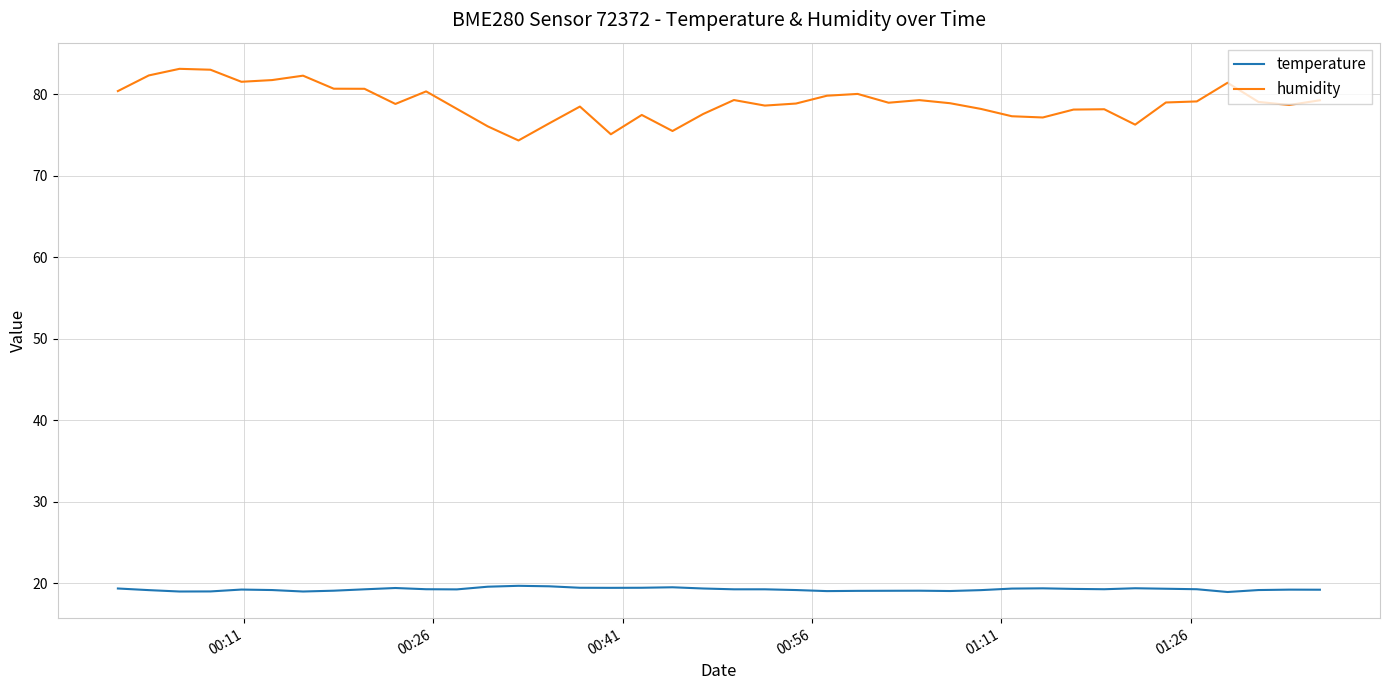

List the series in order of their overall mean, highest first.

humidity, temperature